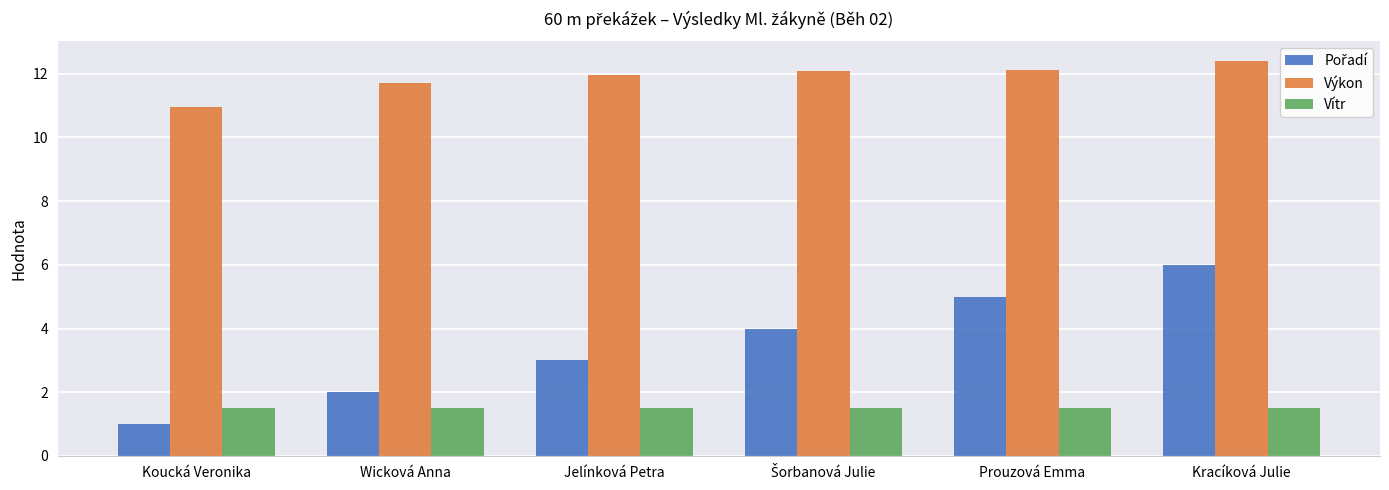

Count the number of categories in the chart.

6